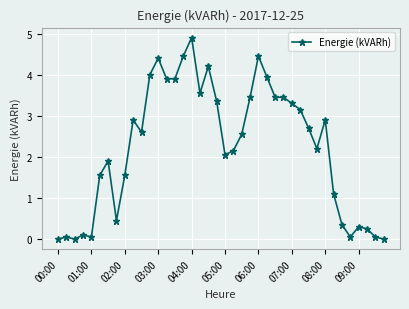

What is the maximum value shown in the chart?

4.9